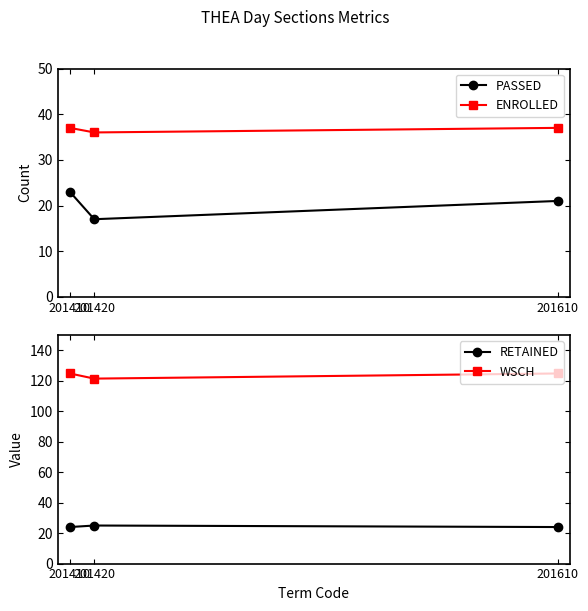

Reading left to right, extract all data points from this chart.

PASSED: 201410=23.0	201420=17.0	201610=21.0
ENROLLED: 201410=37.0	201420=36.0	201610=37.0
RETAINED: 201410=24.0	201420=25.0	201610=24.0
WSCH: 201410=124.9	201420=121.5	201610=124.9